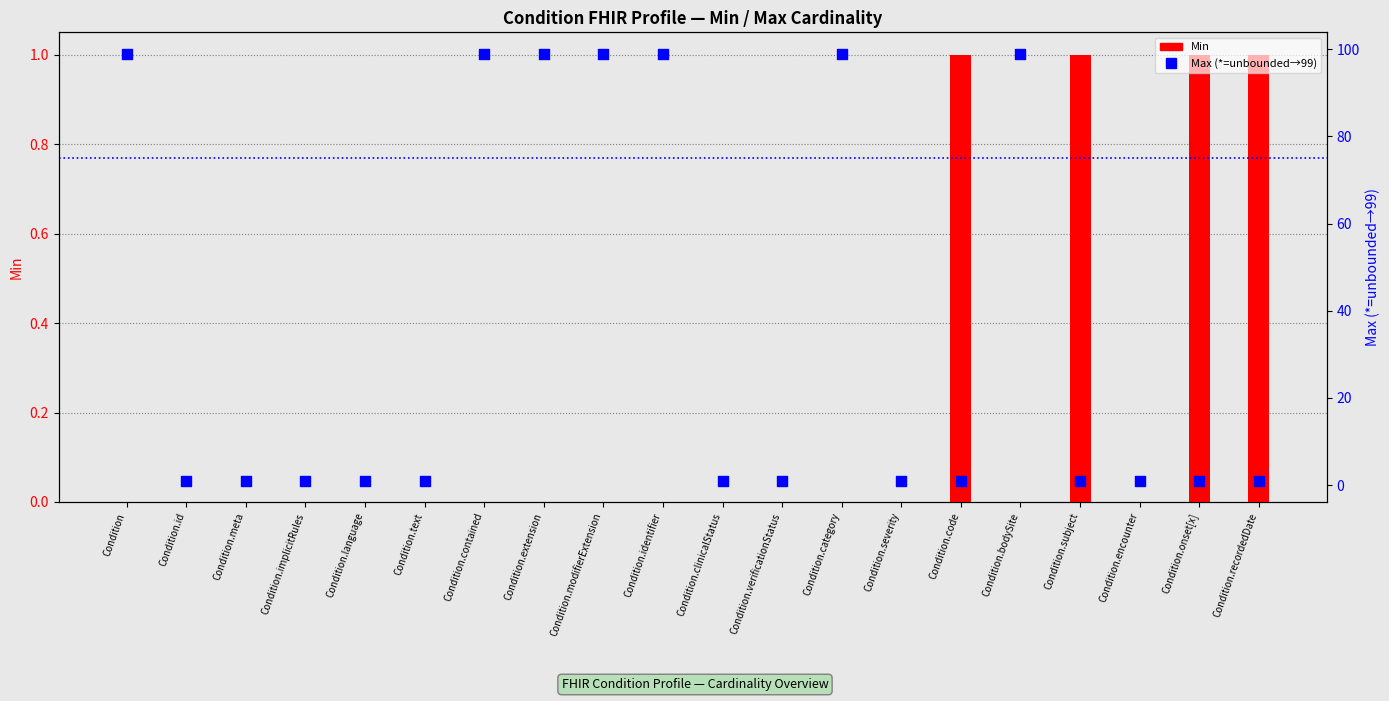

Which series has the largest Y range (max minus min)?

Max (*=unbounded→99)